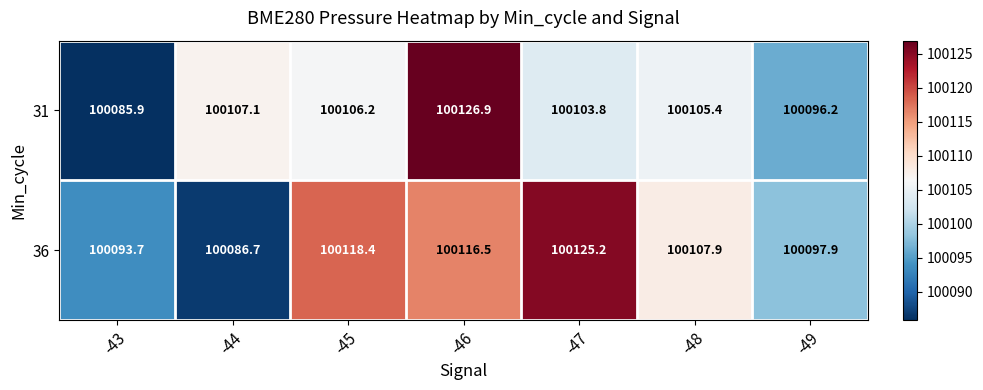

Reading left to right, list all the values displayed in this chart.

31: -43=100085.9	-44=100107.1	-45=100106.2	-46=100126.9	-47=100103.8	-48=100105.4	-49=100096.2
36: -43=100093.7	-44=100086.7	-45=100118.4	-46=100116.5	-47=100125.2	-48=100107.9	-49=100097.9